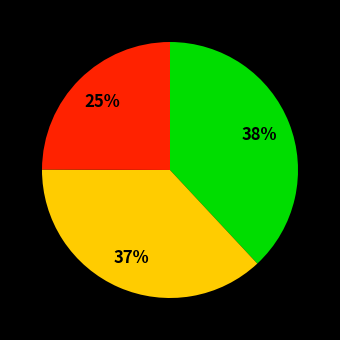

Does any single category account for the majority?

No